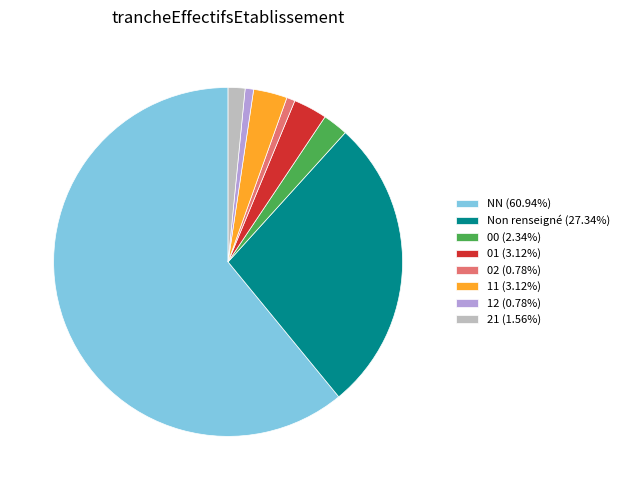

Approximately how many times larger is the value at NN (60.94%) compared to 00 (2.34%)?

26.0